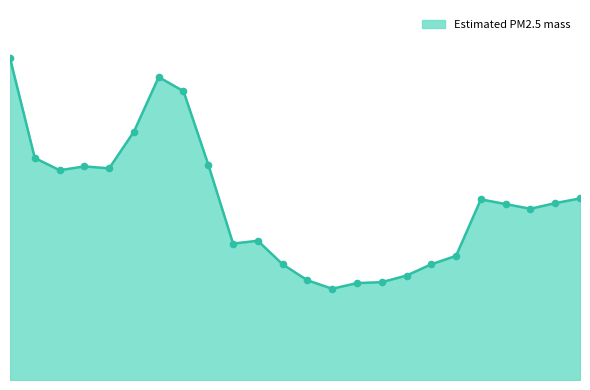

Is this an area chart (filled region under the line)?

Yes